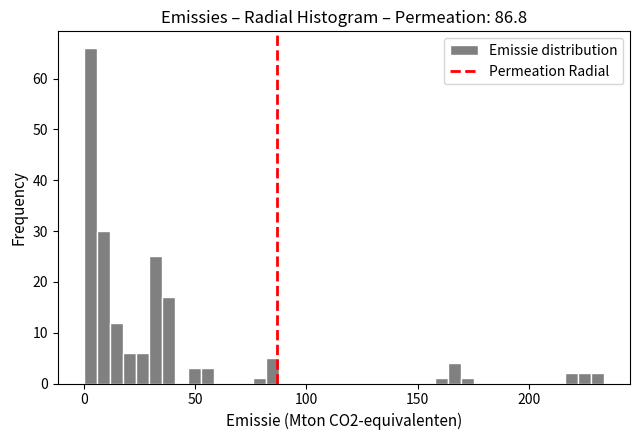

Read against the x-axis, roughly where is the centre of the tallest bar?

5